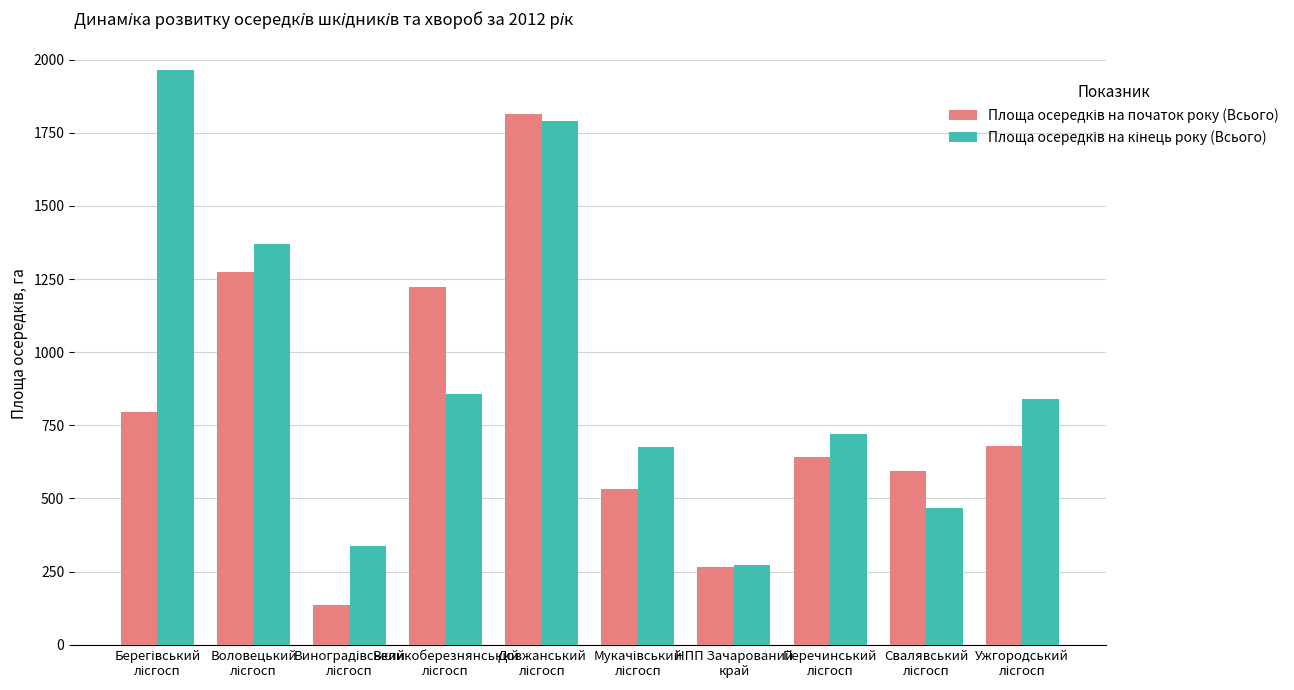

What is the smallest value displayed?

136.0